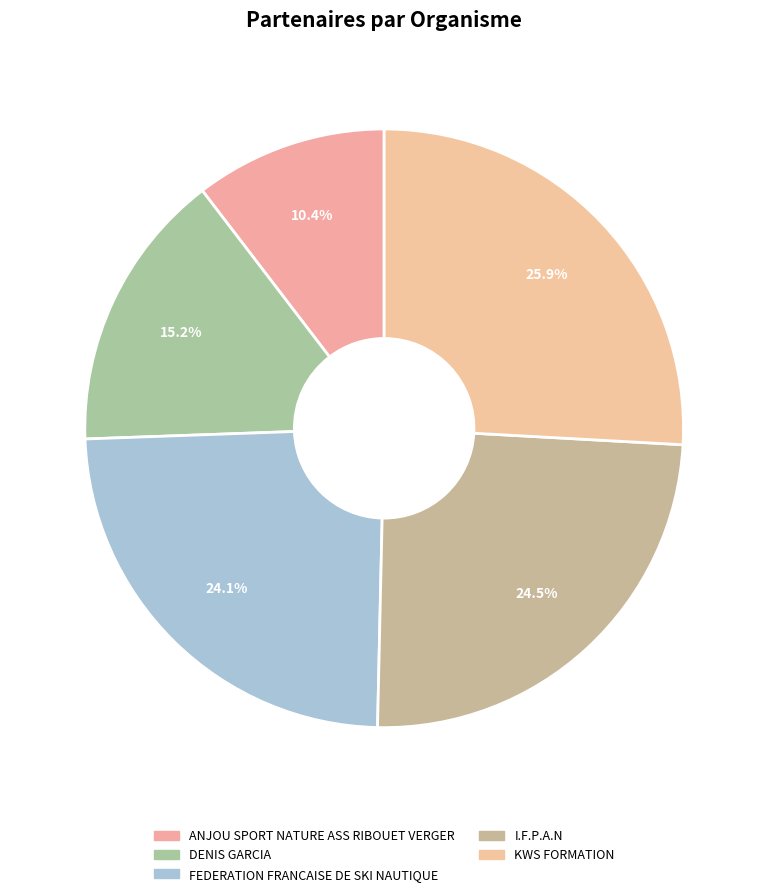

Do I.F.P.A.N and DENIS GARCIA together represent more than half of the pie?

No